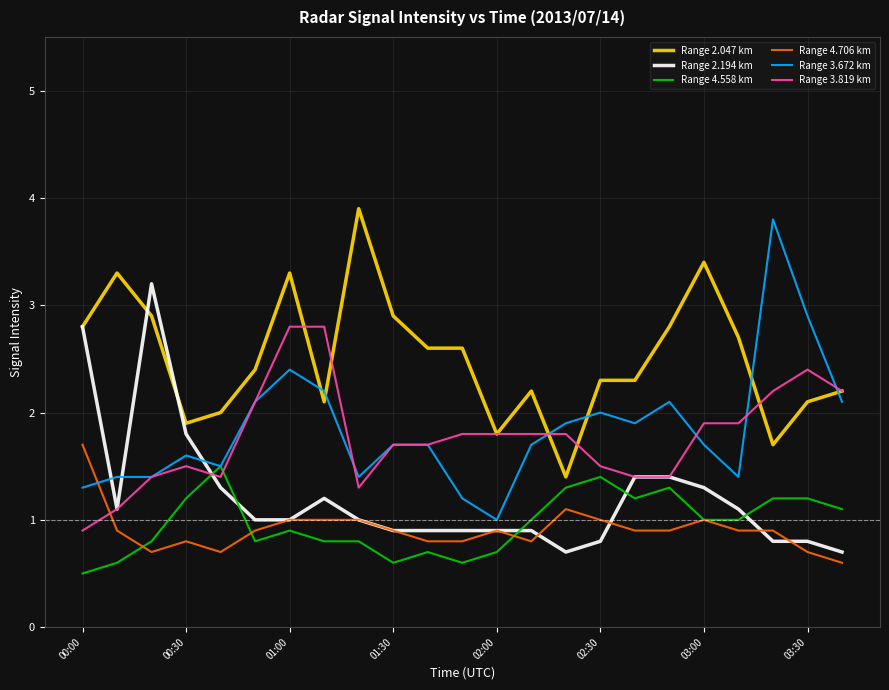

Which series has the largest total across all categories?

Range 2.047 km